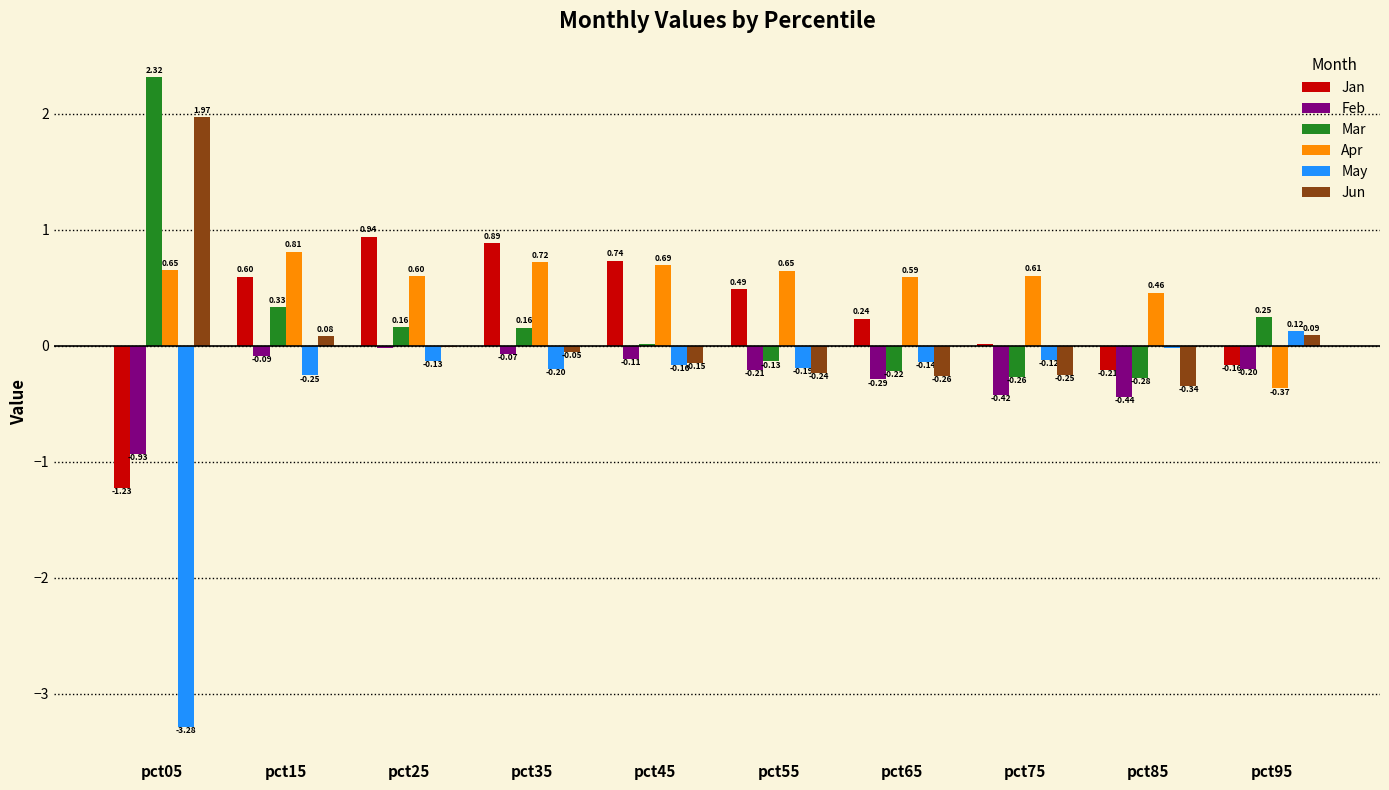

Between pct25 and pct75, which series saw the biggest shift?

Jan